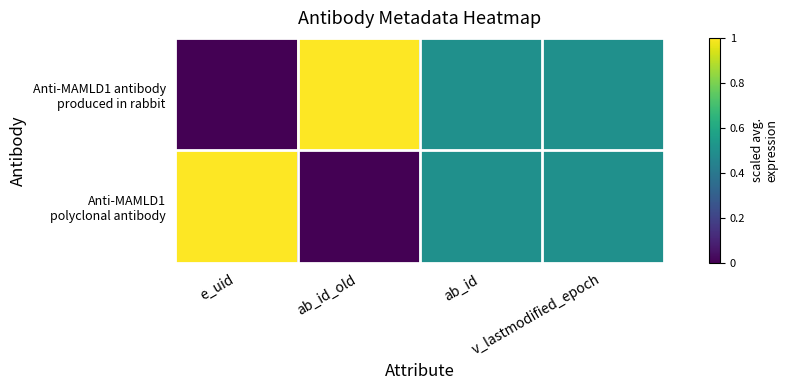

Between v_lastmodified_epoch and ab_id, which is larger?

v_lastmodified_epoch